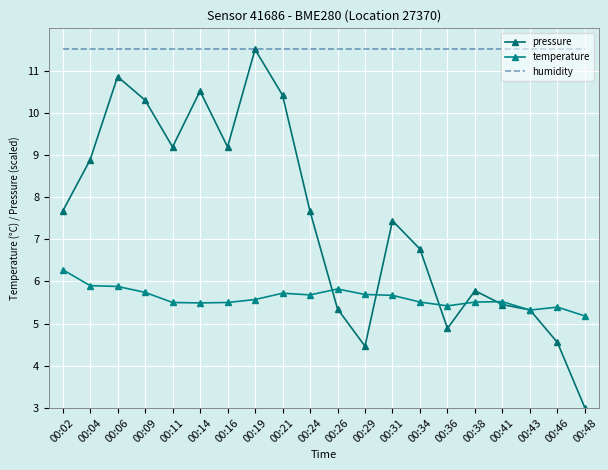

What is the average value of the humidity series?

11.5